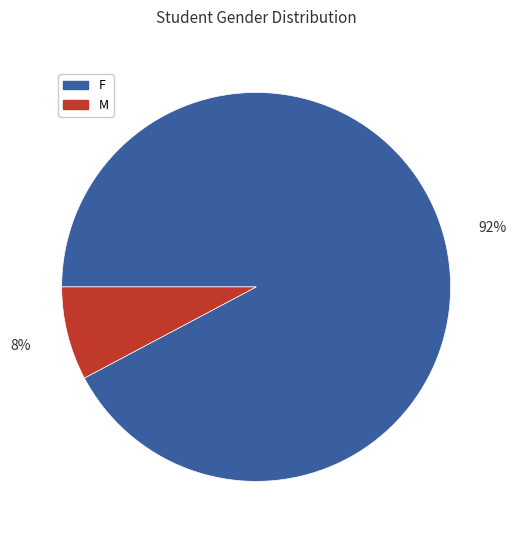

To the nearest percent, what portion does F represent?

92%